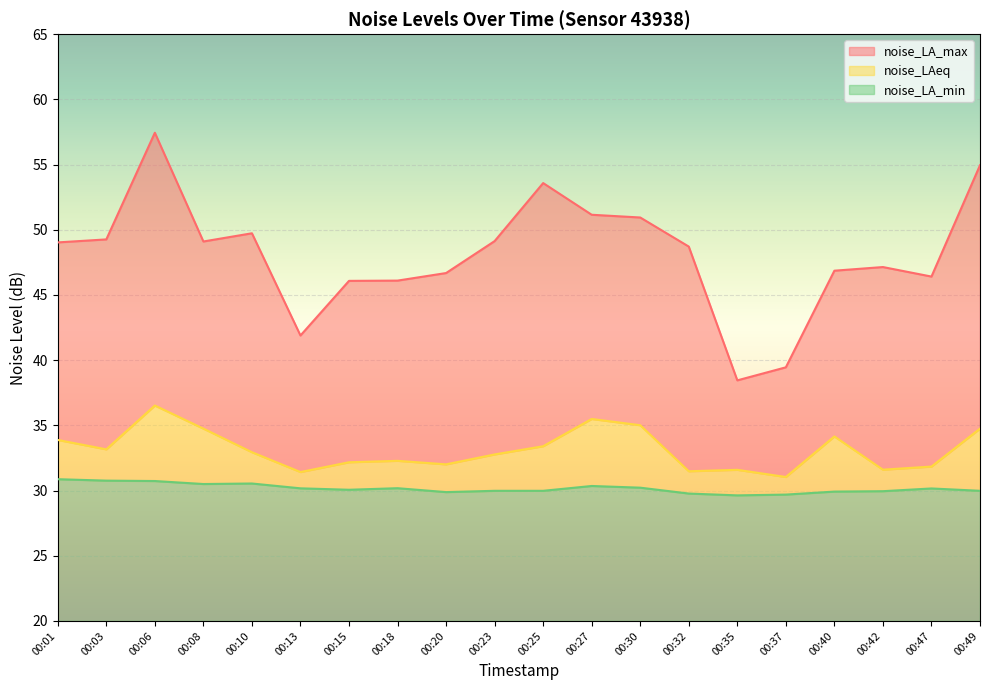

How many lines are shown in the chart?

3